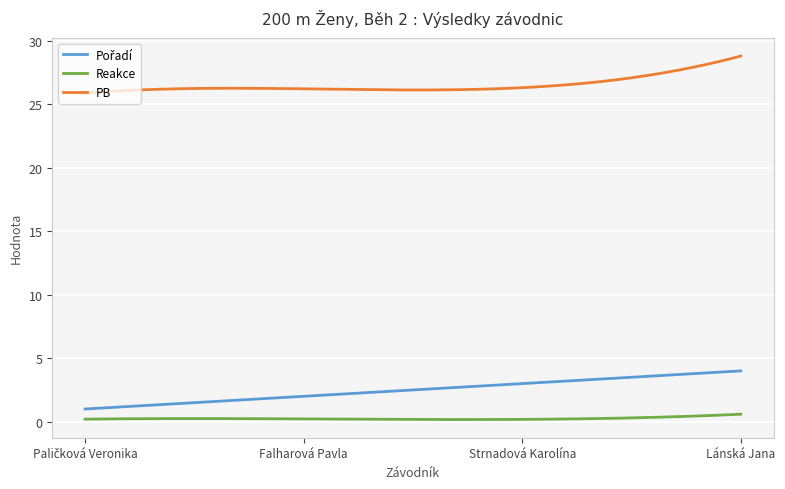

What is the difference between the maximum and minimum values in the PB series?

2.9